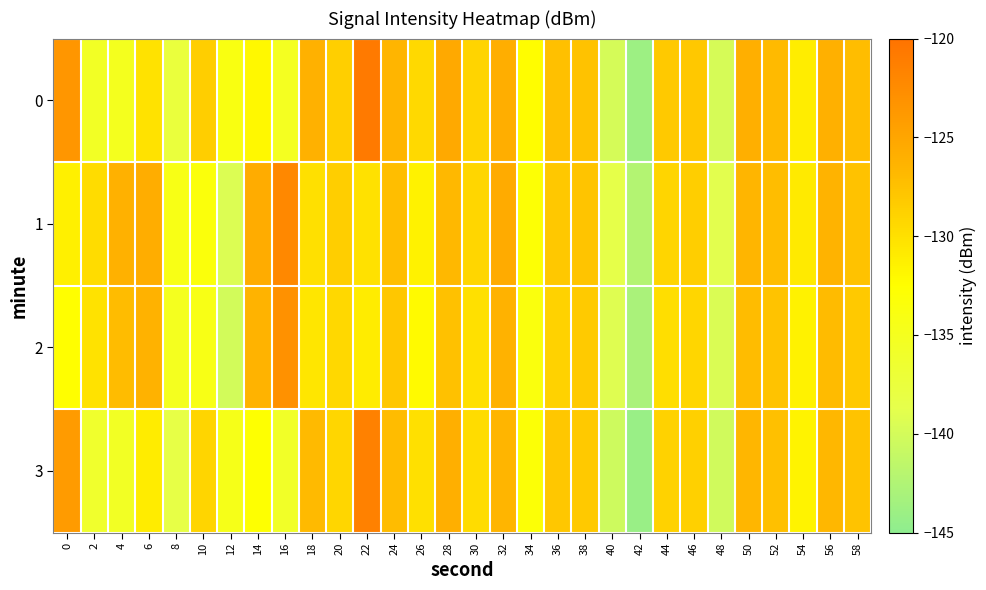

What is the spread (max minus min) of values at 20?

0.8